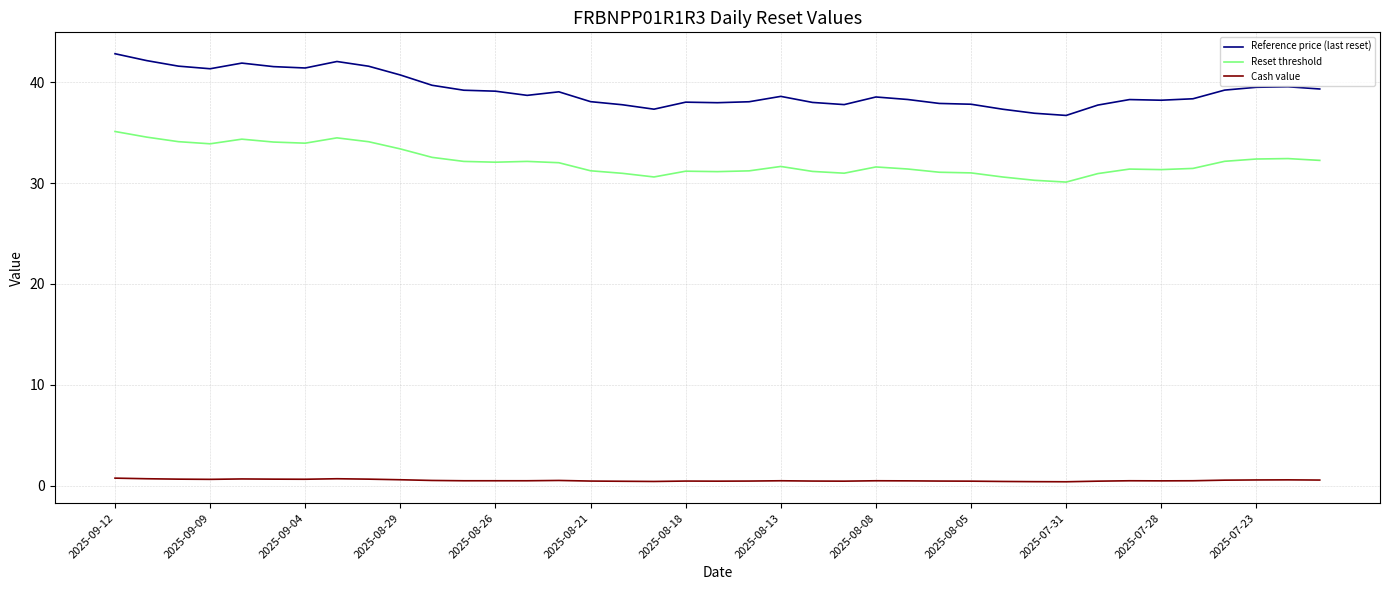

True or false: Cash value and Reference price (last reset) cross at least once.

False